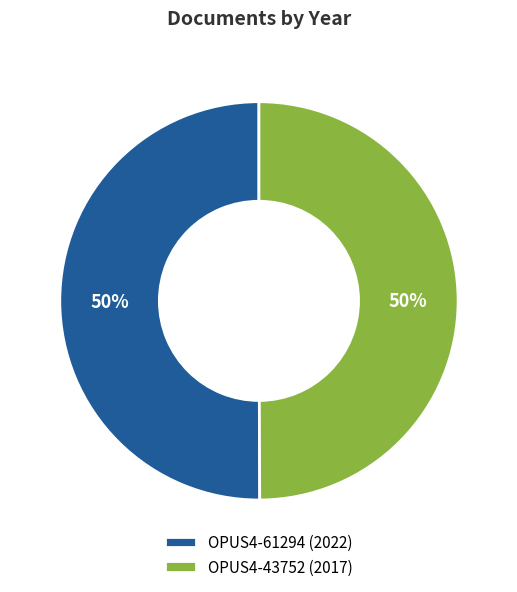

True or false: OPUS4-43752 (2017) accounts for 60% of the total.

False